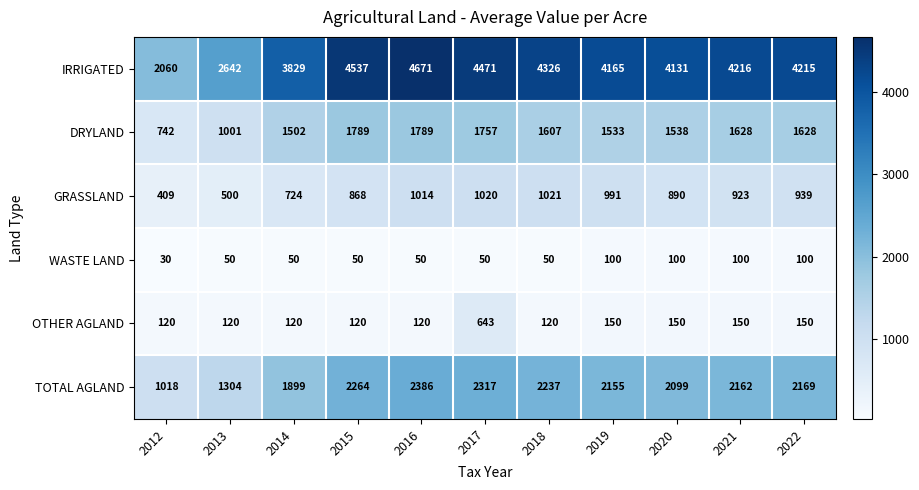

What is the sum of all TOTAL AGLAND values?

22010